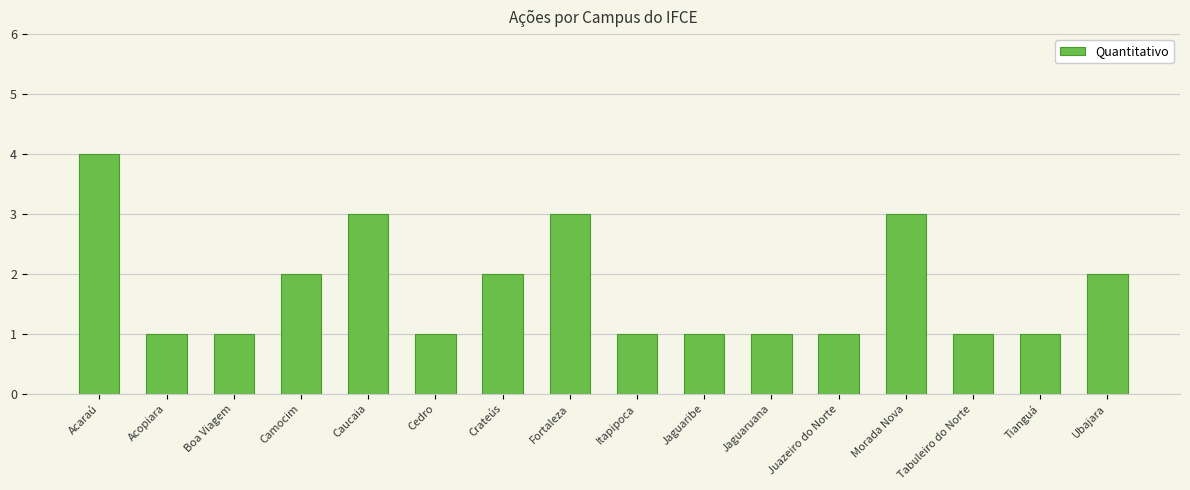

What is the label of the 16th bar from the right?

Acaraú